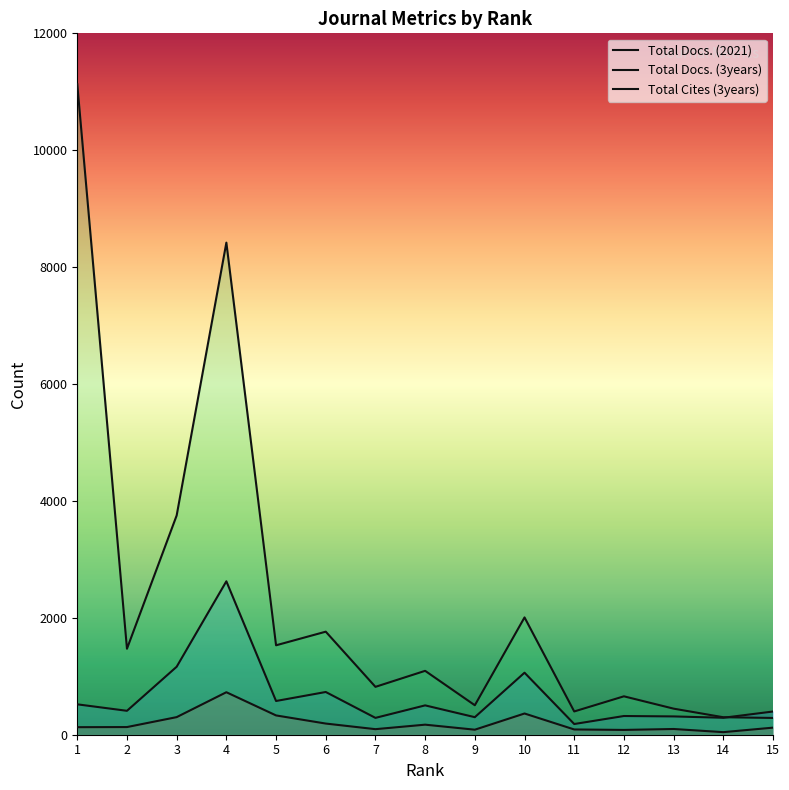

Where is the first local minimum for Total Cites (3years)?

2